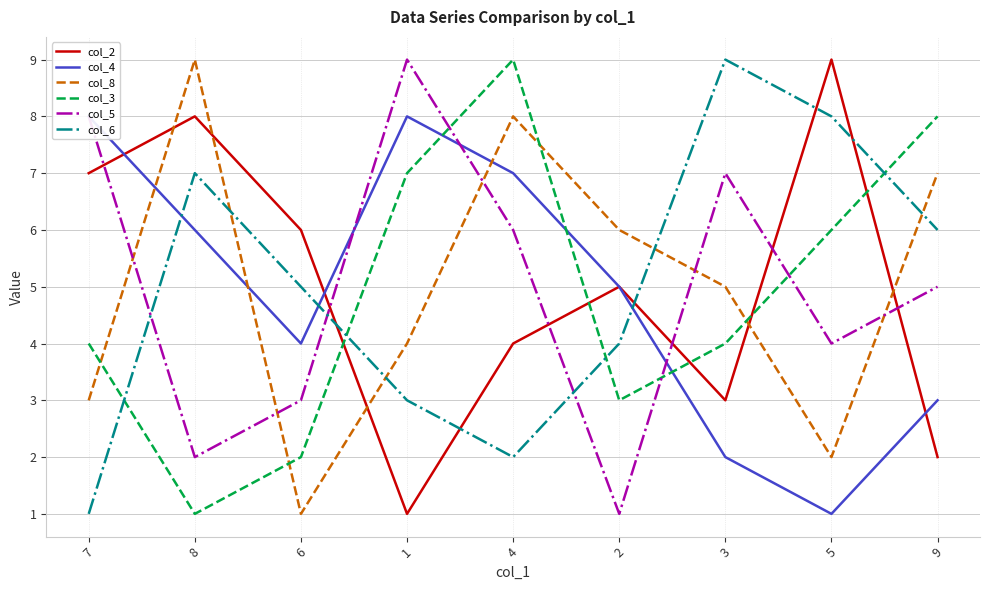

How many times do col_6 and col_5 cross each other?

3